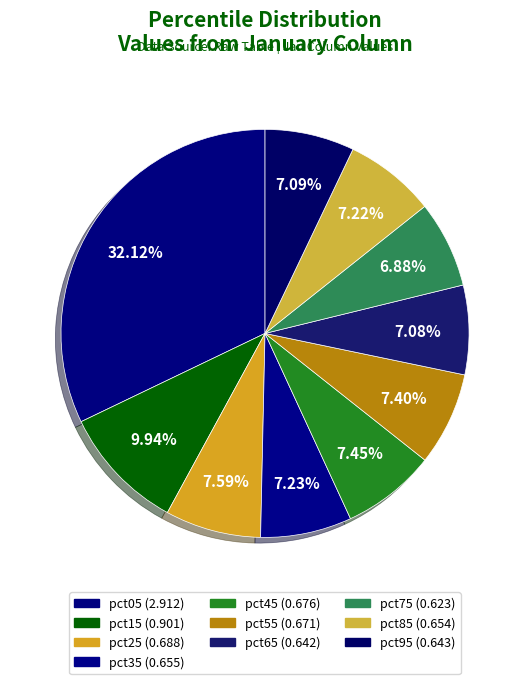

To the nearest percent, what is the difference between the largest and smallest slice percentages?

25%